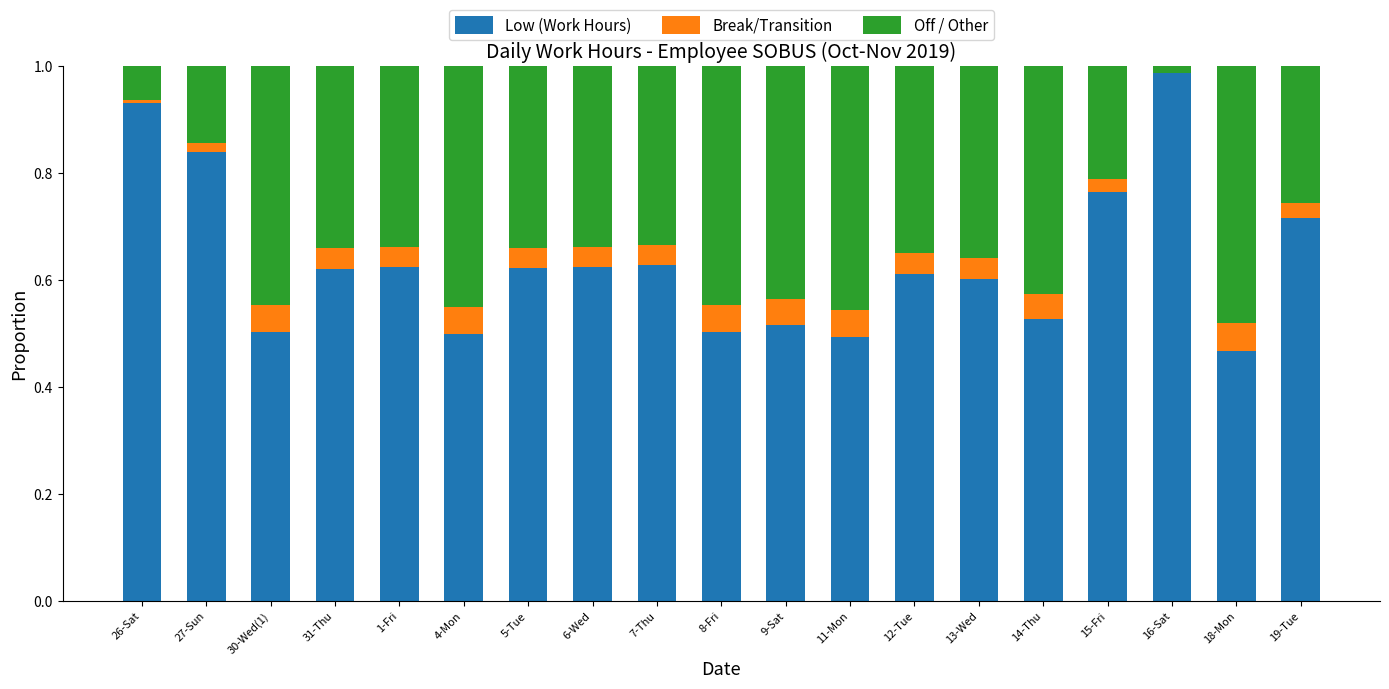

The Low (Work Hours) series shows 0.2 at 11-Mon. True or false?

False